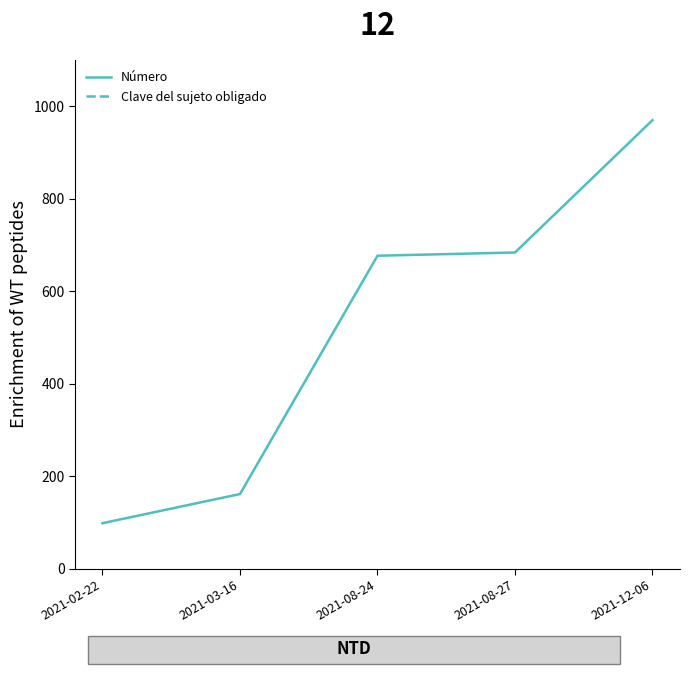

Read the Número value at 2021-08-24.

677